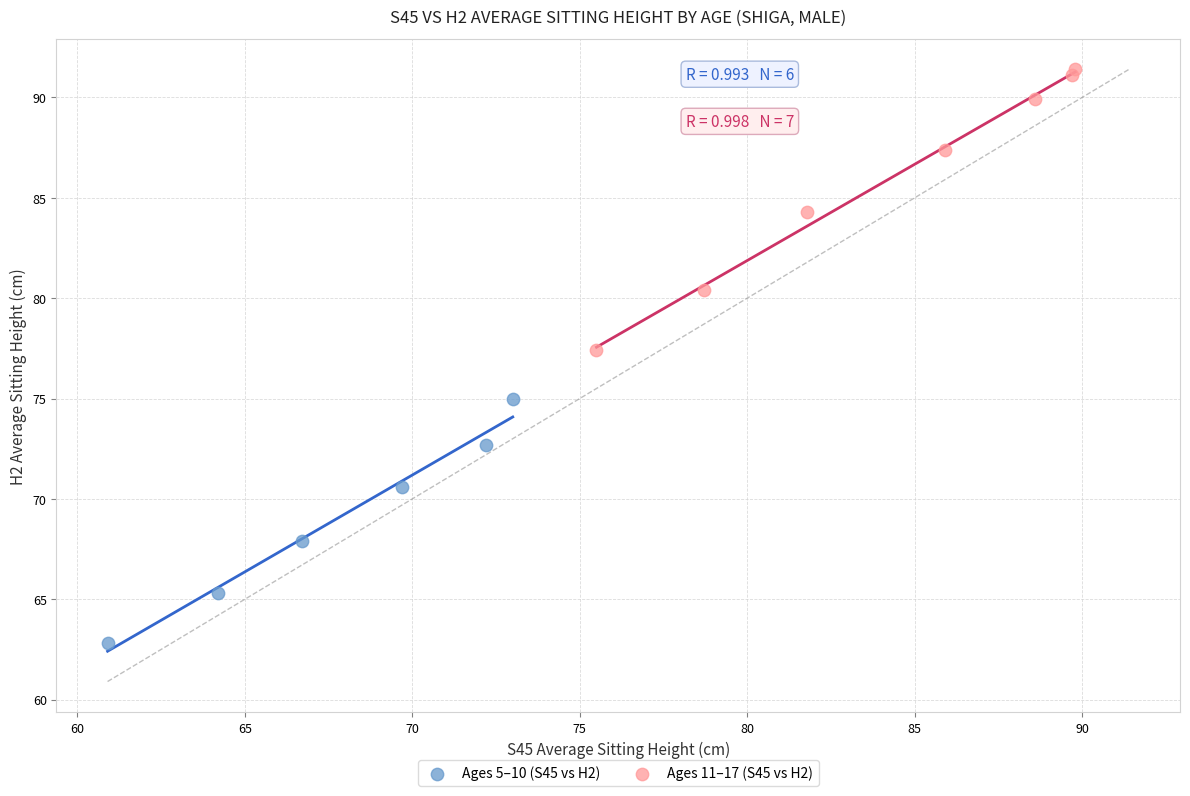

Which series has the widest spread of Y values?

Ages 11–17 (S45 vs H2)